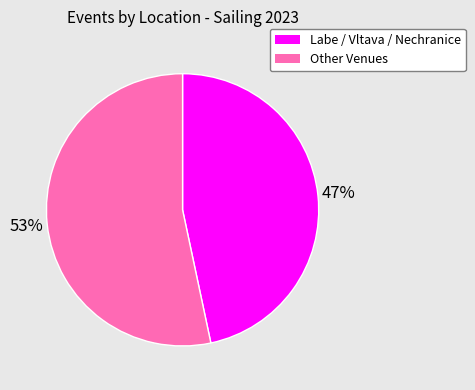

How many segments does this pie chart have?

2